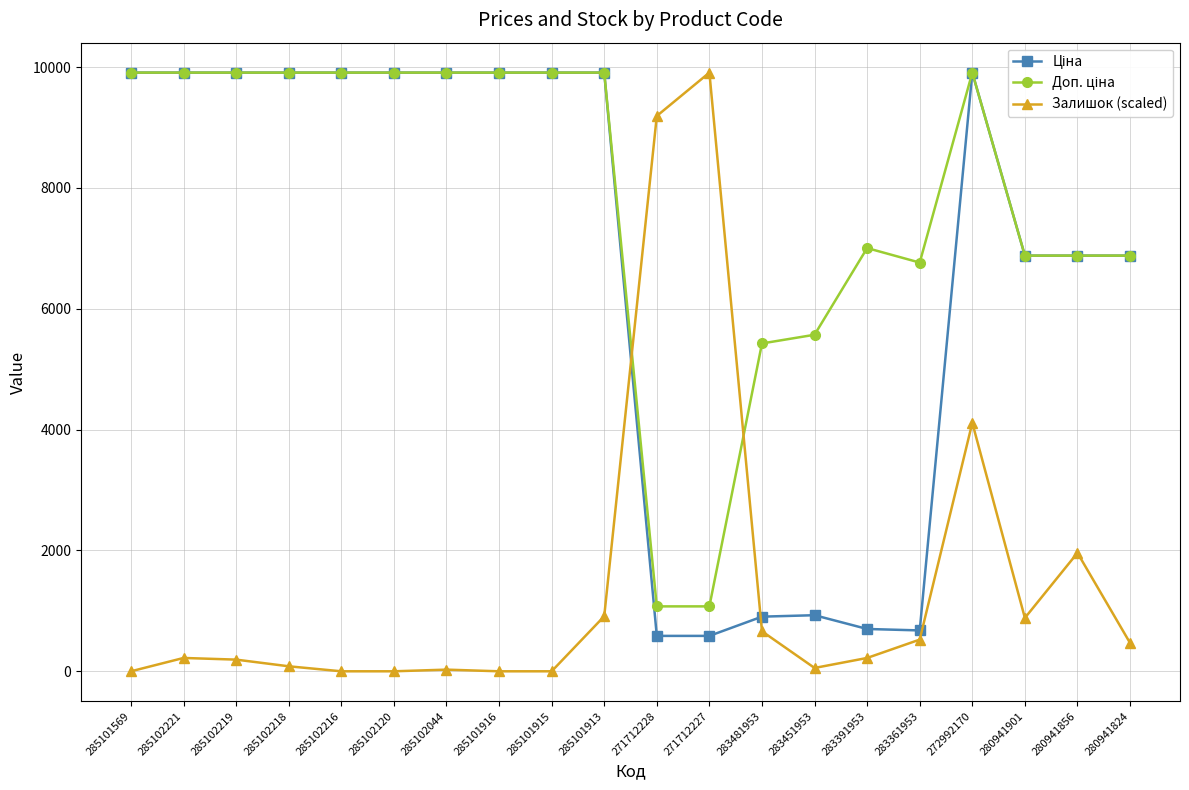

True or false: Залишок (scaled) has a value of 1959.6 at 280941856.

True